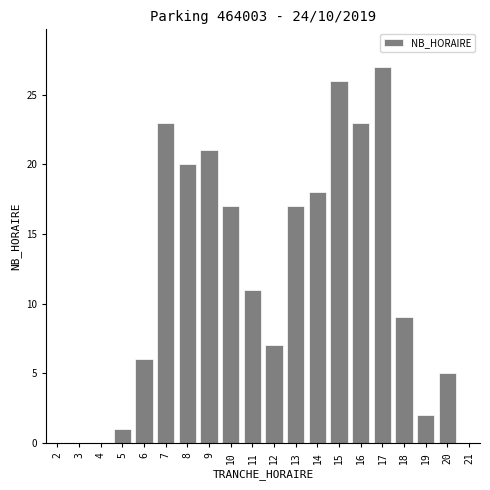

Reading left to right, transcribe all the data shown in this chart.

2=0	3=0	4=0	5=1	6=6	7=23	8=20	9=21	10=17	11=11	12=7	13=17	14=18	15=26	16=23	17=27	18=9	19=2	20=5	21=0